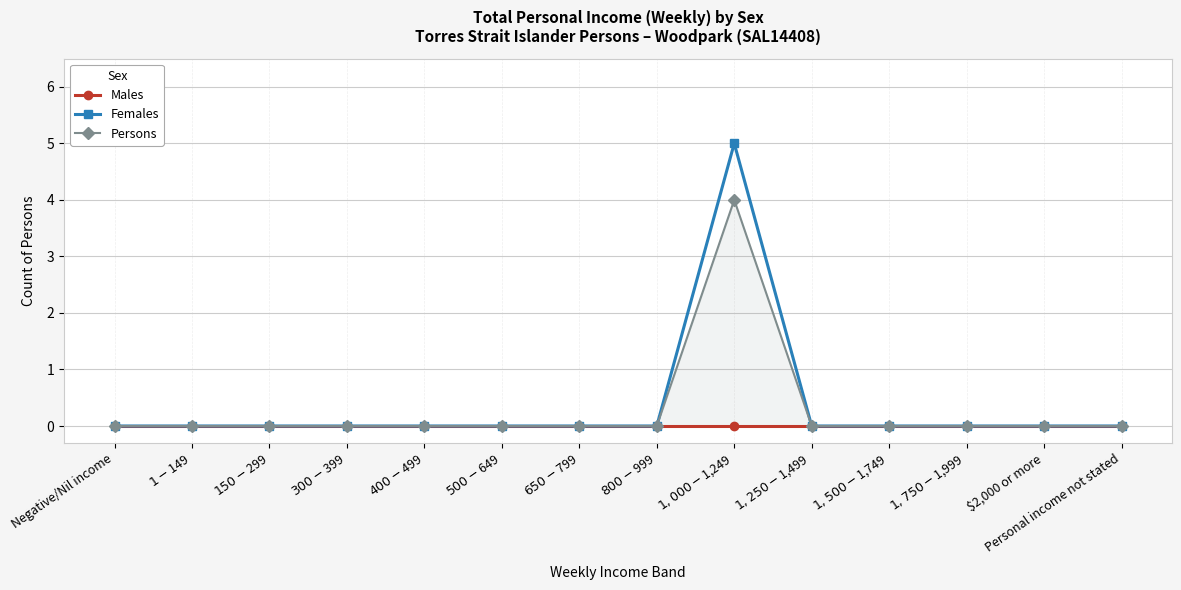

True or false: Males and Females intersect in this chart.

False